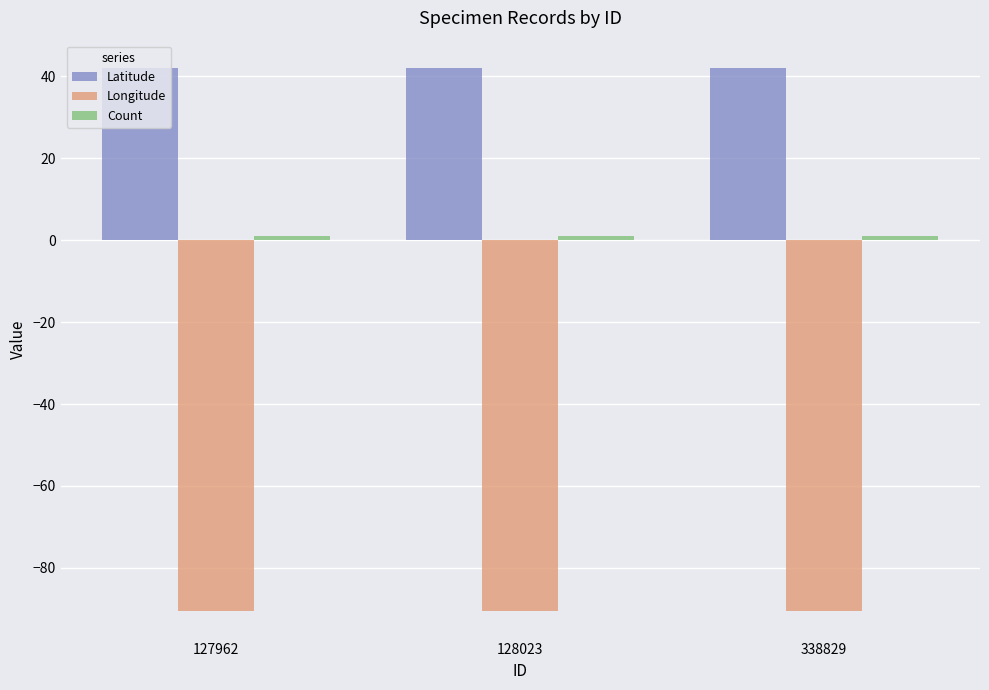

What is the sum of all Longitude values?

-271.8